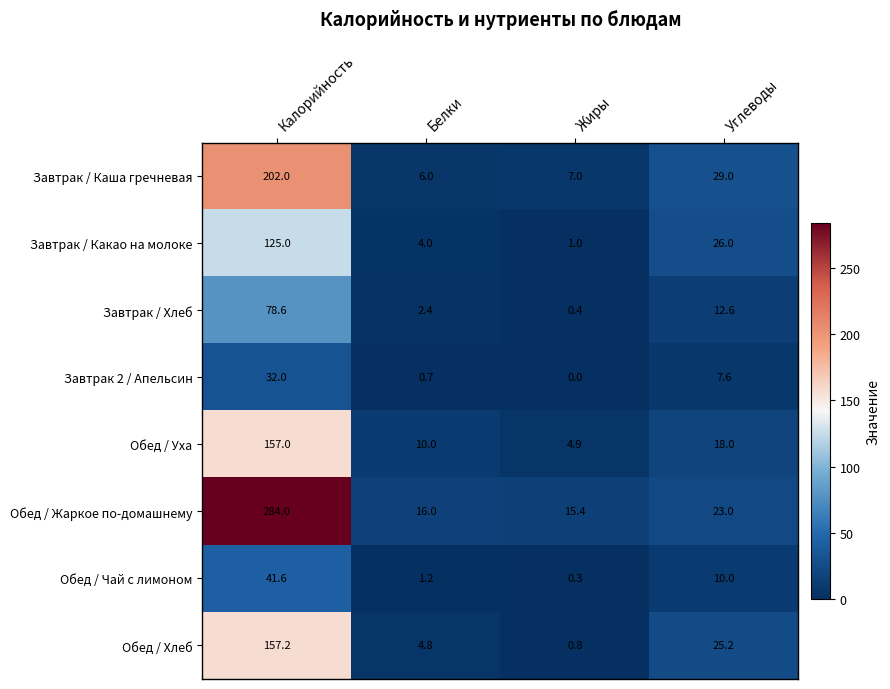

What is the difference between the maximum and minimum values in the Завтрак / Каша гречневая series?

196.0